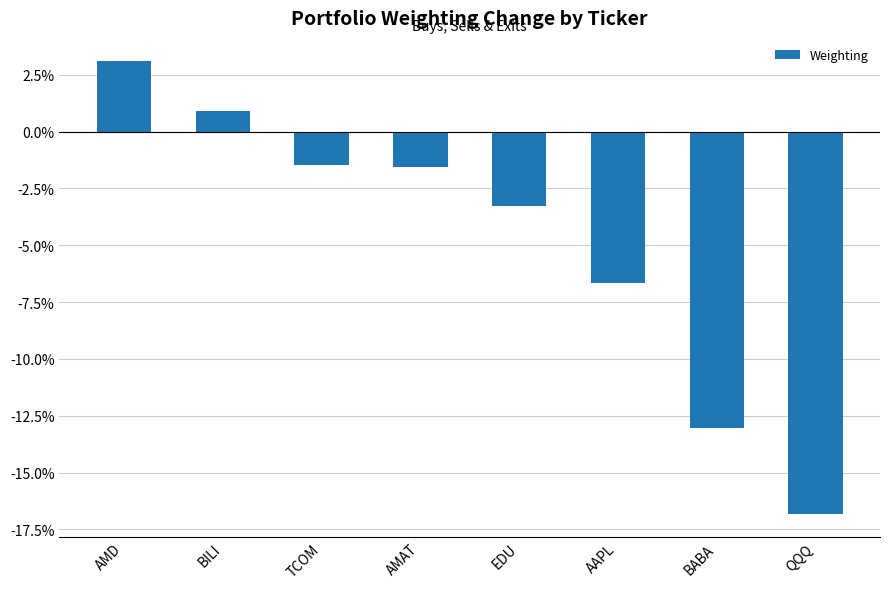

Where does the data first go above -1?

AMD